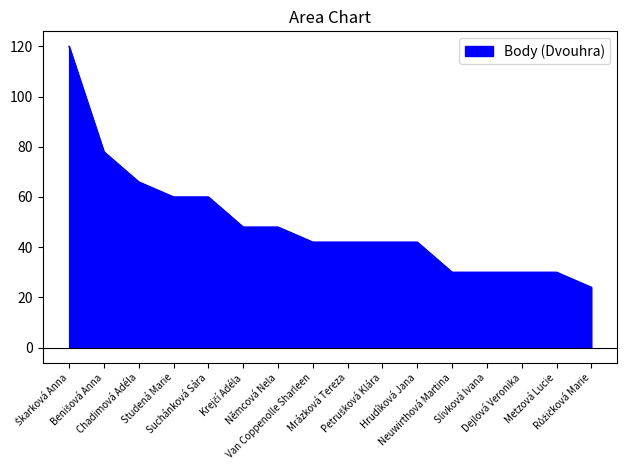

The chart shows a value of 30 at Metzová Lucie. True or false?

True